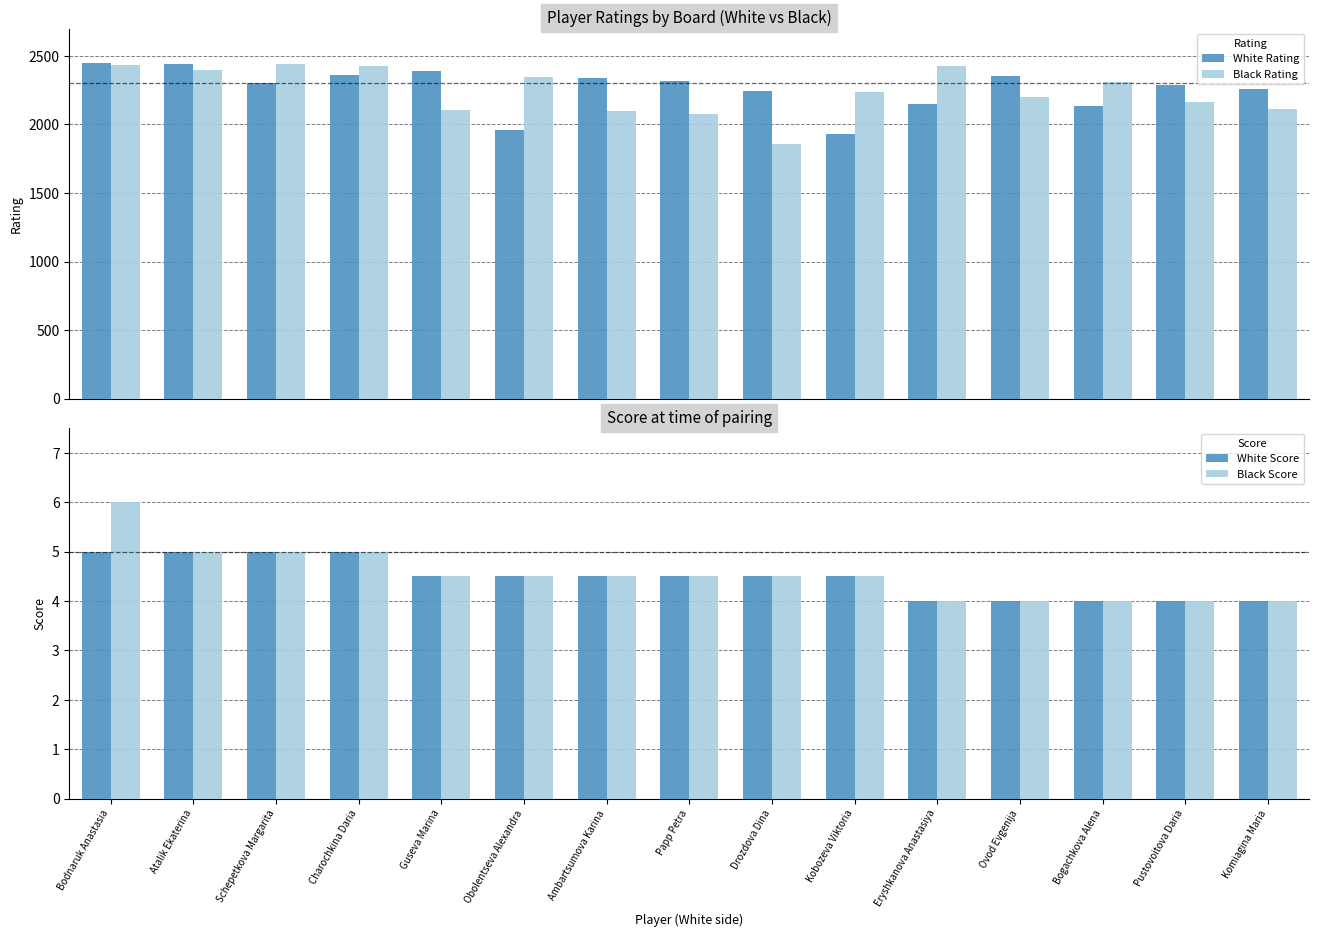

What is the average value of the White Score series?

4.5